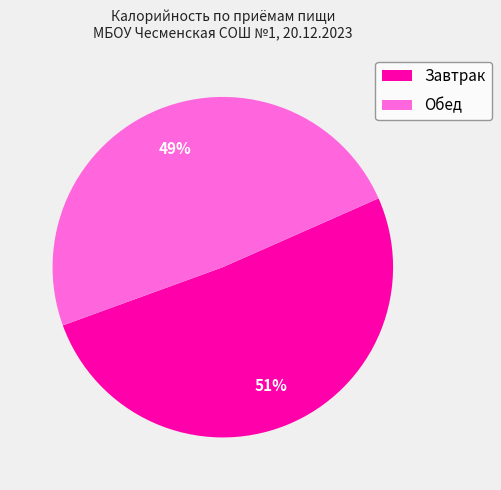

Is there any slice that represents more than half of the pie?

Yes